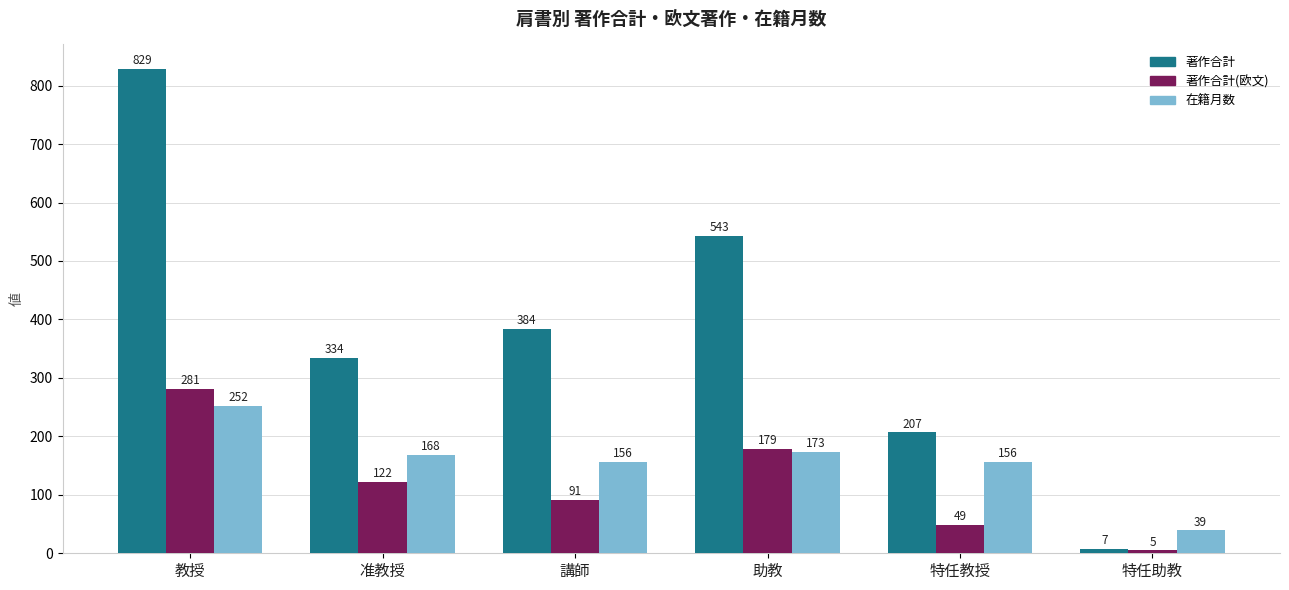

What are all the series names shown in the legend?

著作合計, 著作合計(欧文), 在籍月数